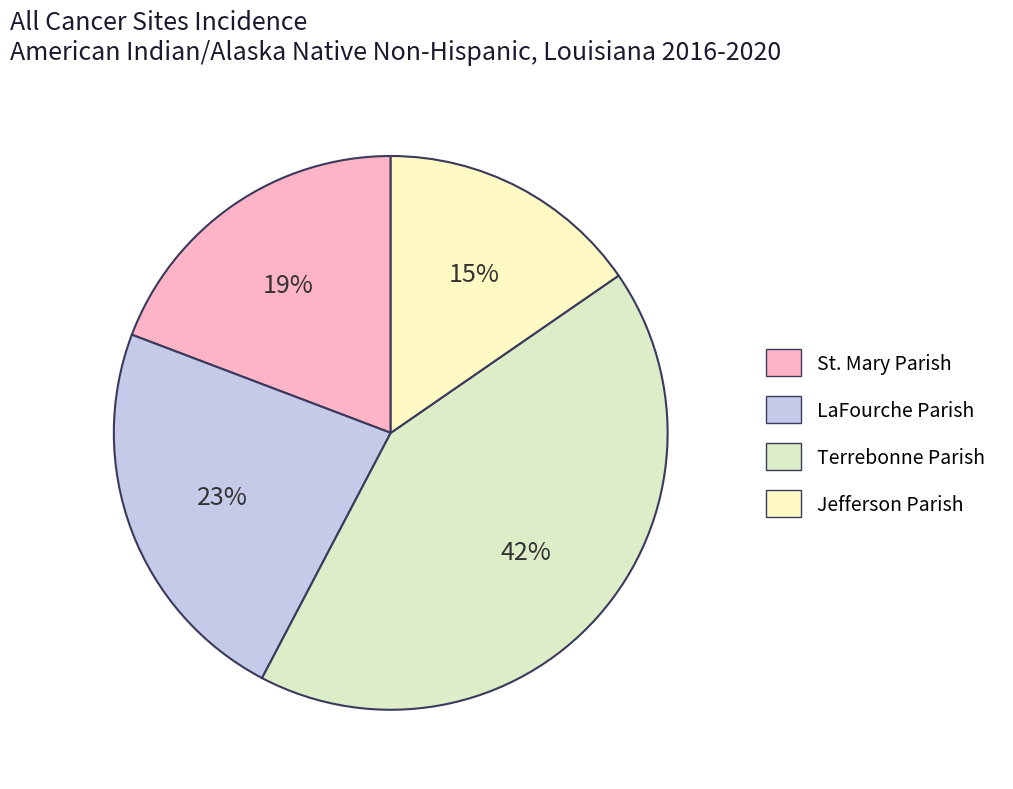

True or false: LaFourche Parish accounts for 23% of the total.

True